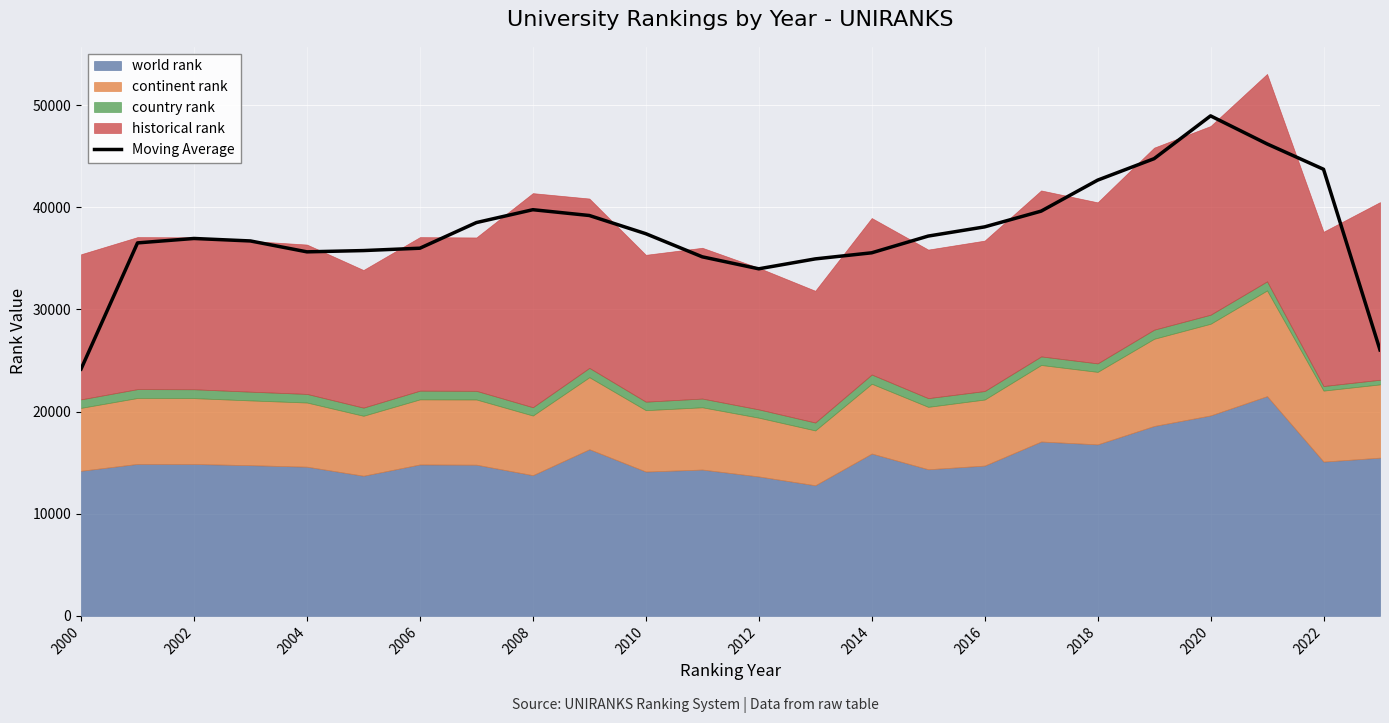

Is it true that Moving Average equals 55572.3 at 2004?

False